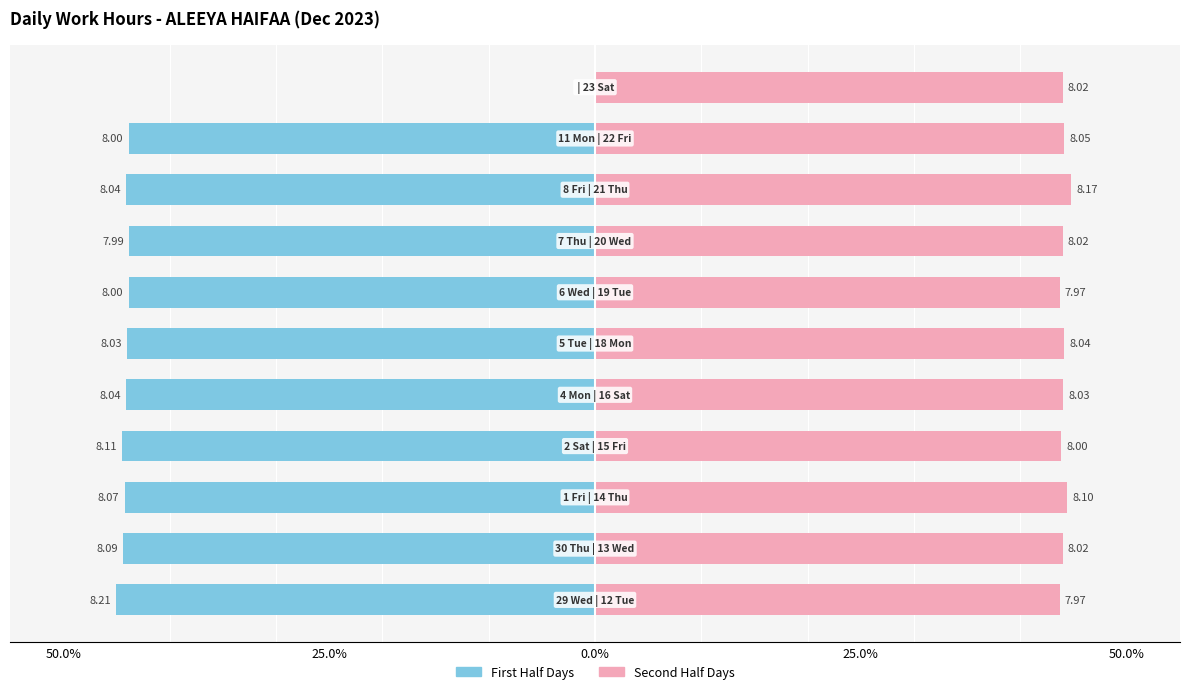

How many bars are there in each group?

2